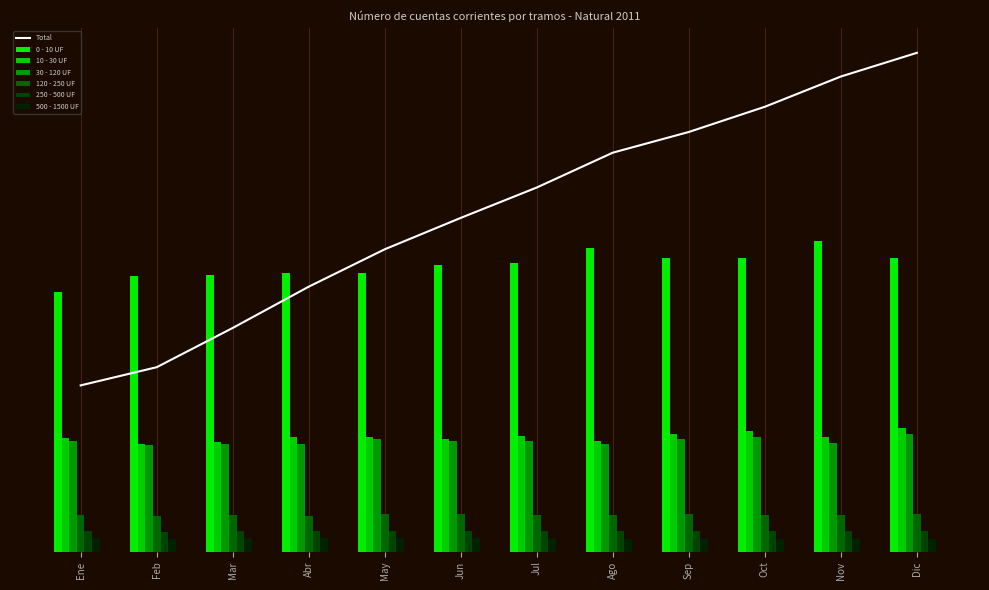

Which label corresponds to the largest value in the chart?

Dic